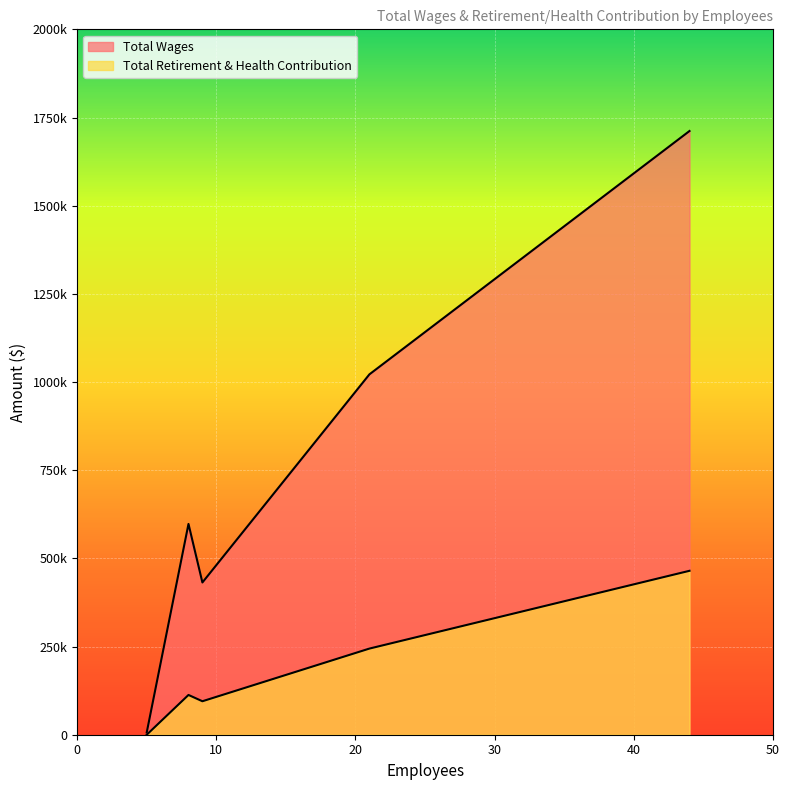

What is the difference between the second highest and minimum values in the Total Retirement & Health Contribution series?

244231